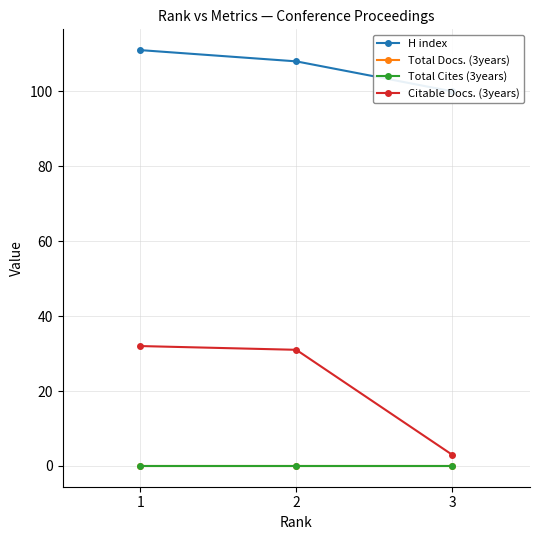

The value of Citable Docs. (3years) at 1 is 12. True or false?

False